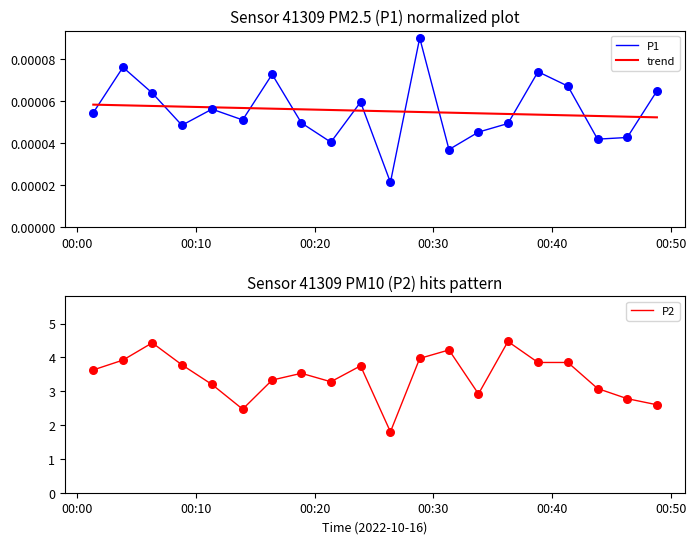

What is the highest value of the P2 series?

4.5